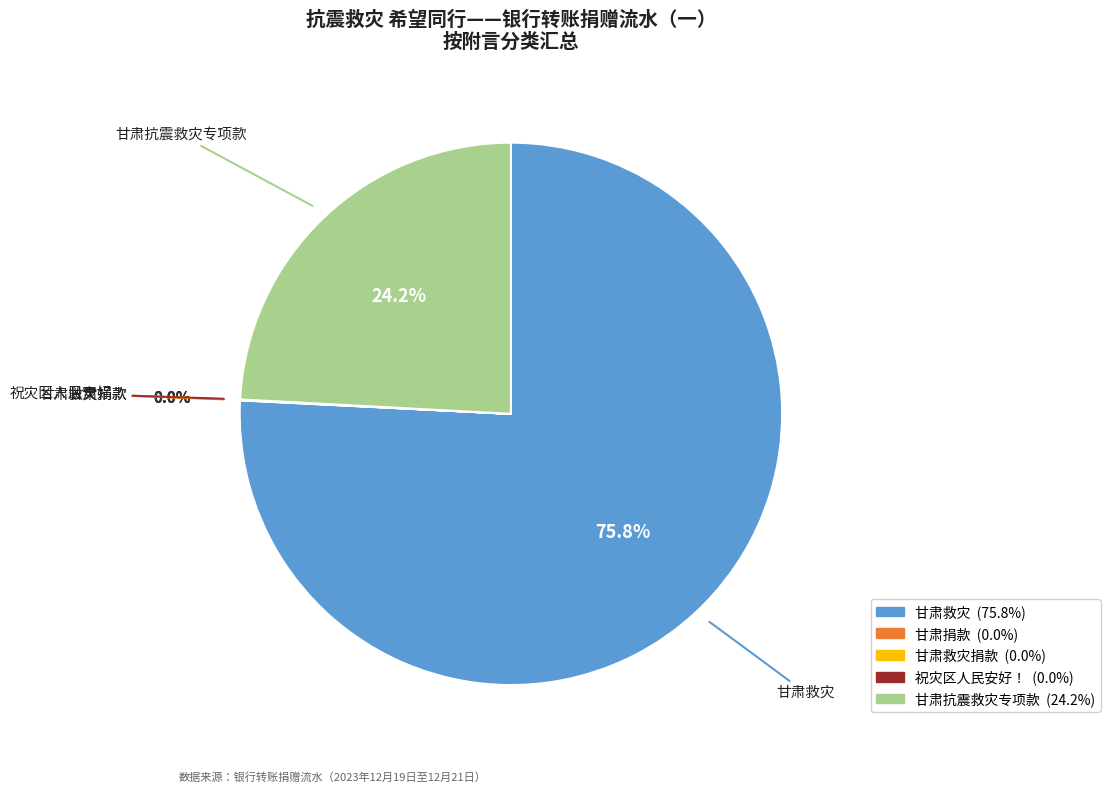

To the nearest percent, what is the difference between the largest and smallest slice percentages?

76%